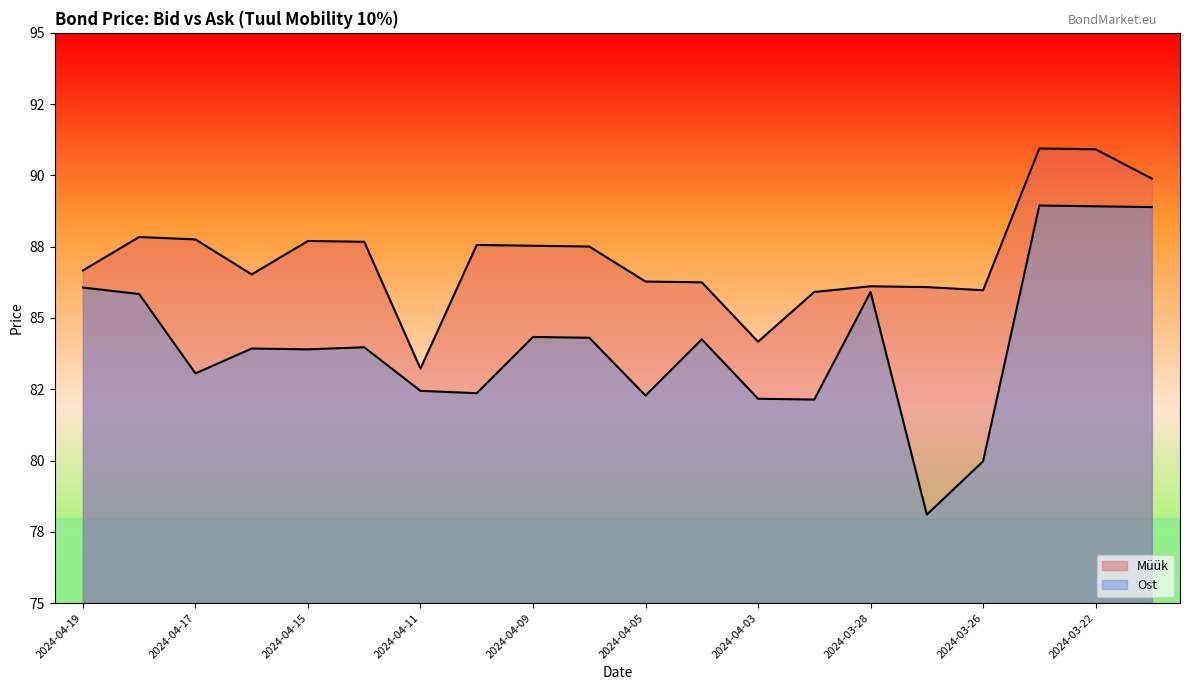

Between 2024-04-16 and 2024-03-26, which is larger?

2024-04-16